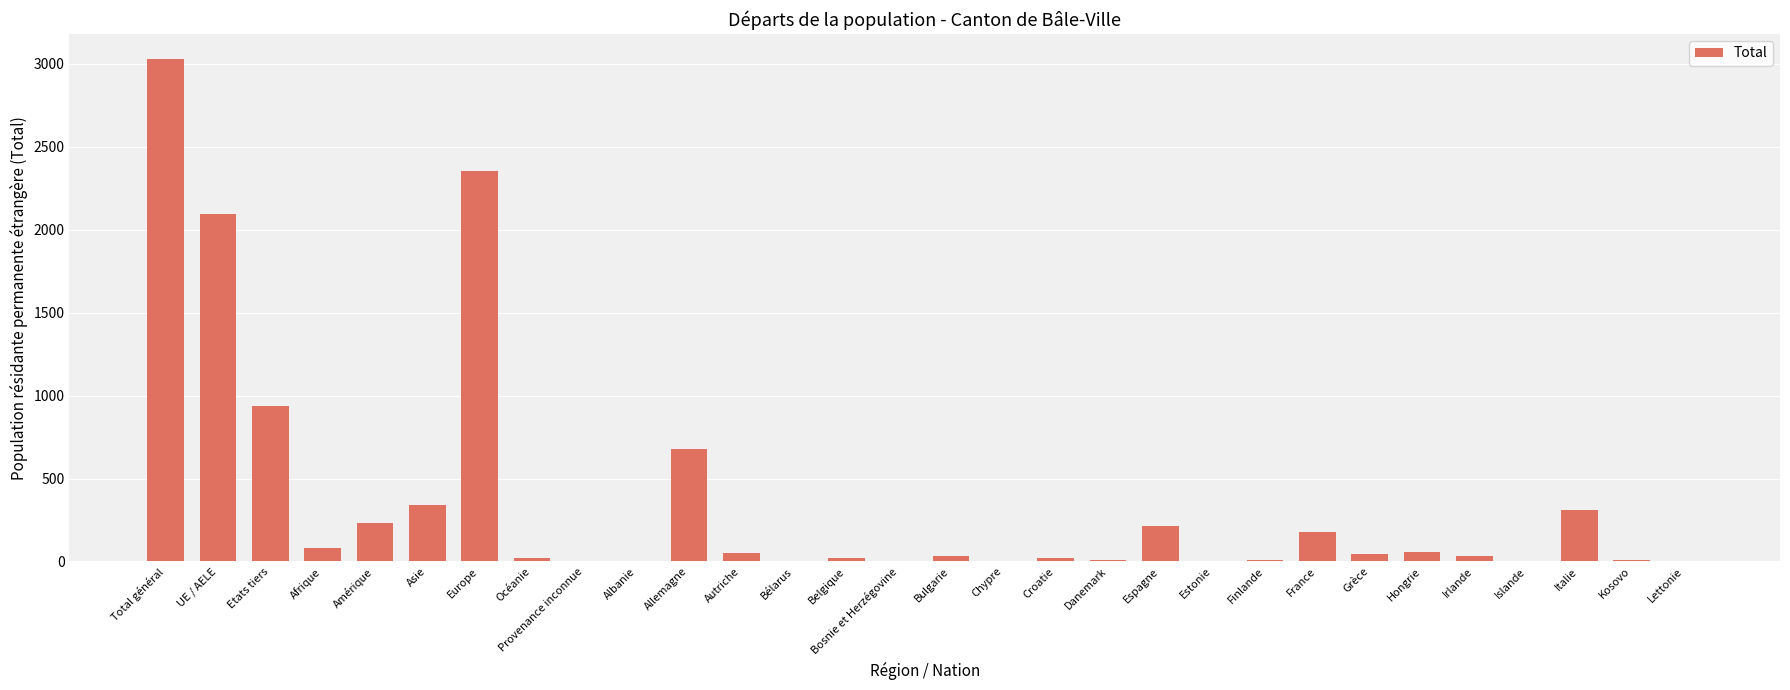

At which category does the chart reach its peak across all series?

Total général